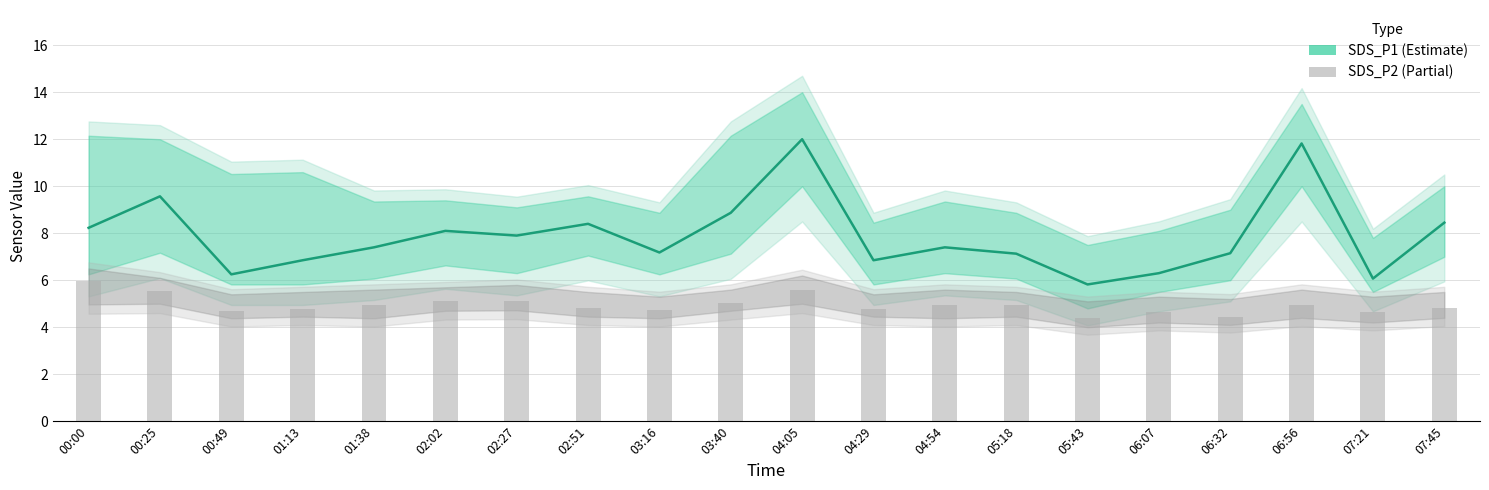

Which category has the highest value in the SDS_P2 series?

00:00